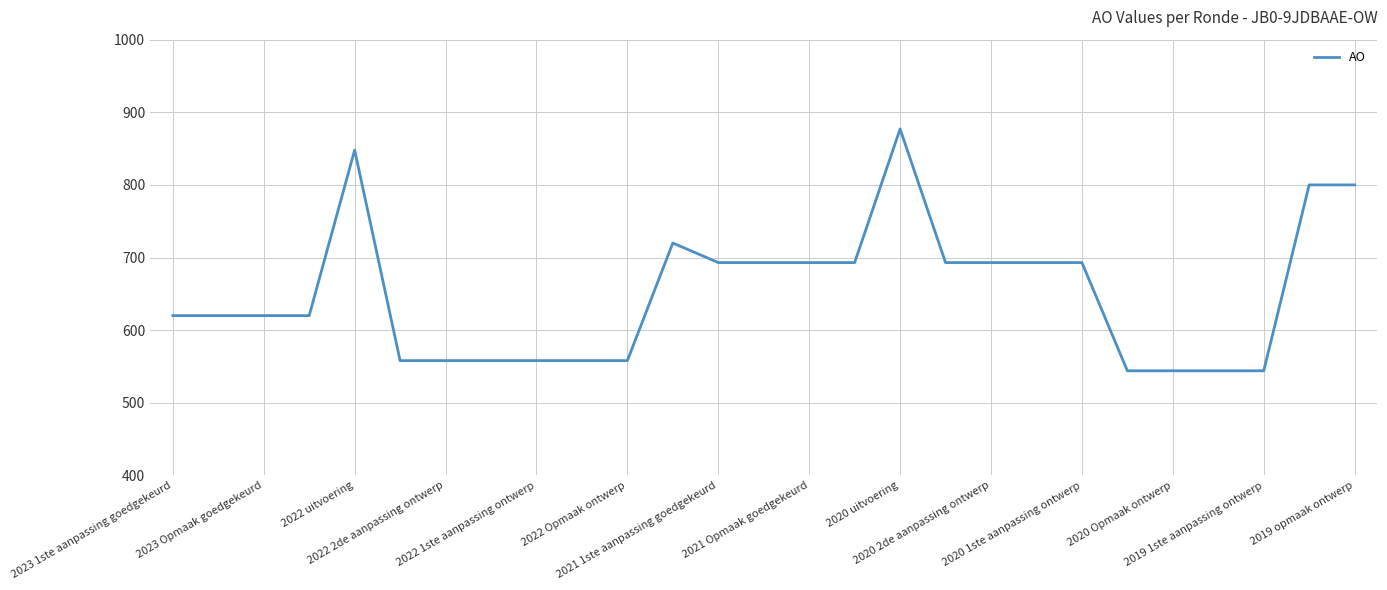

What is the sum of all values?

17593